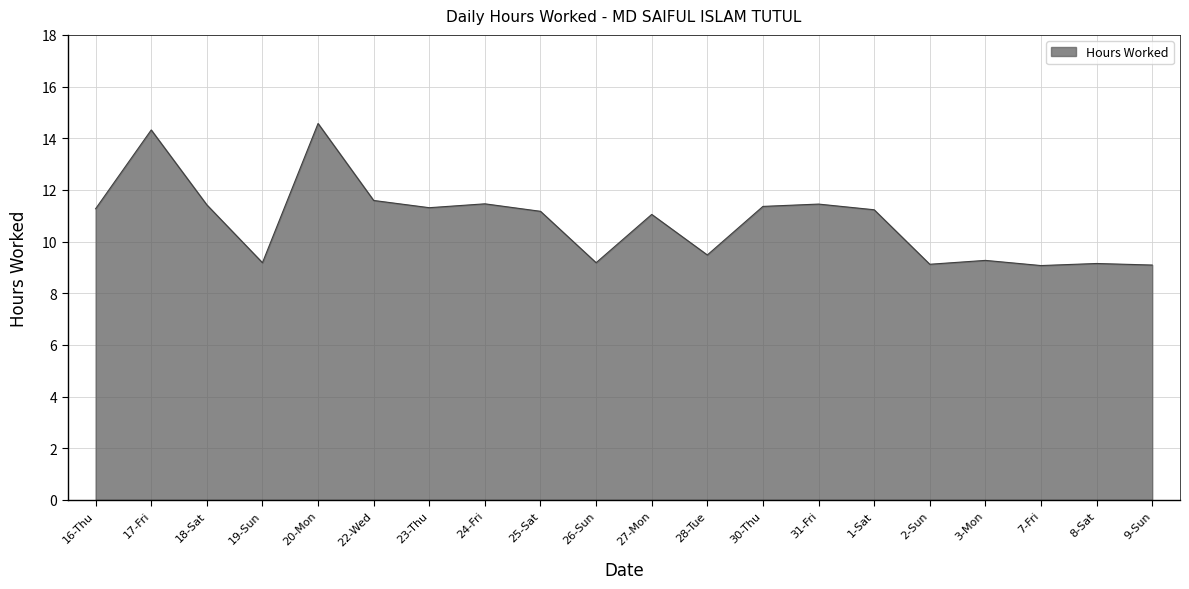

What position from the right is 27-Mon?

10